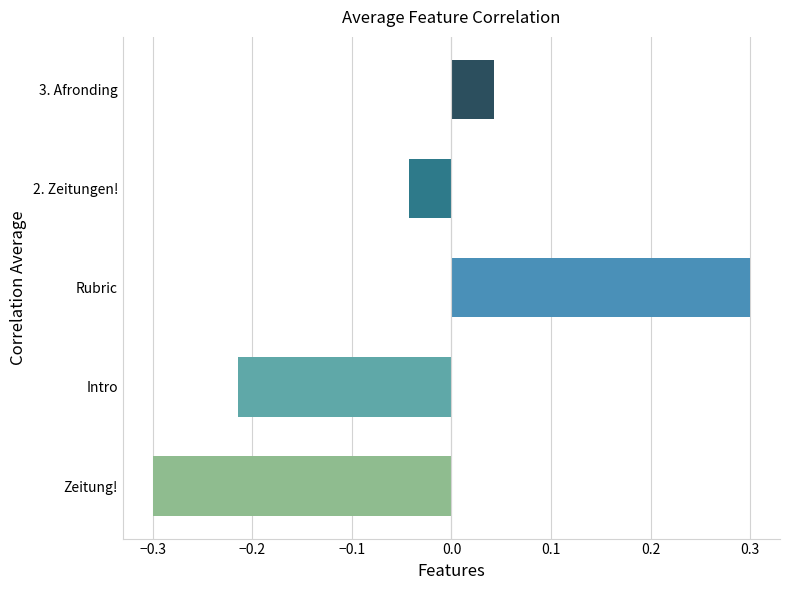

List the labels in order of value, smallest first.

Zeitung!, Intro, 2. Zeitungen!, 3. Afronding, Rubric